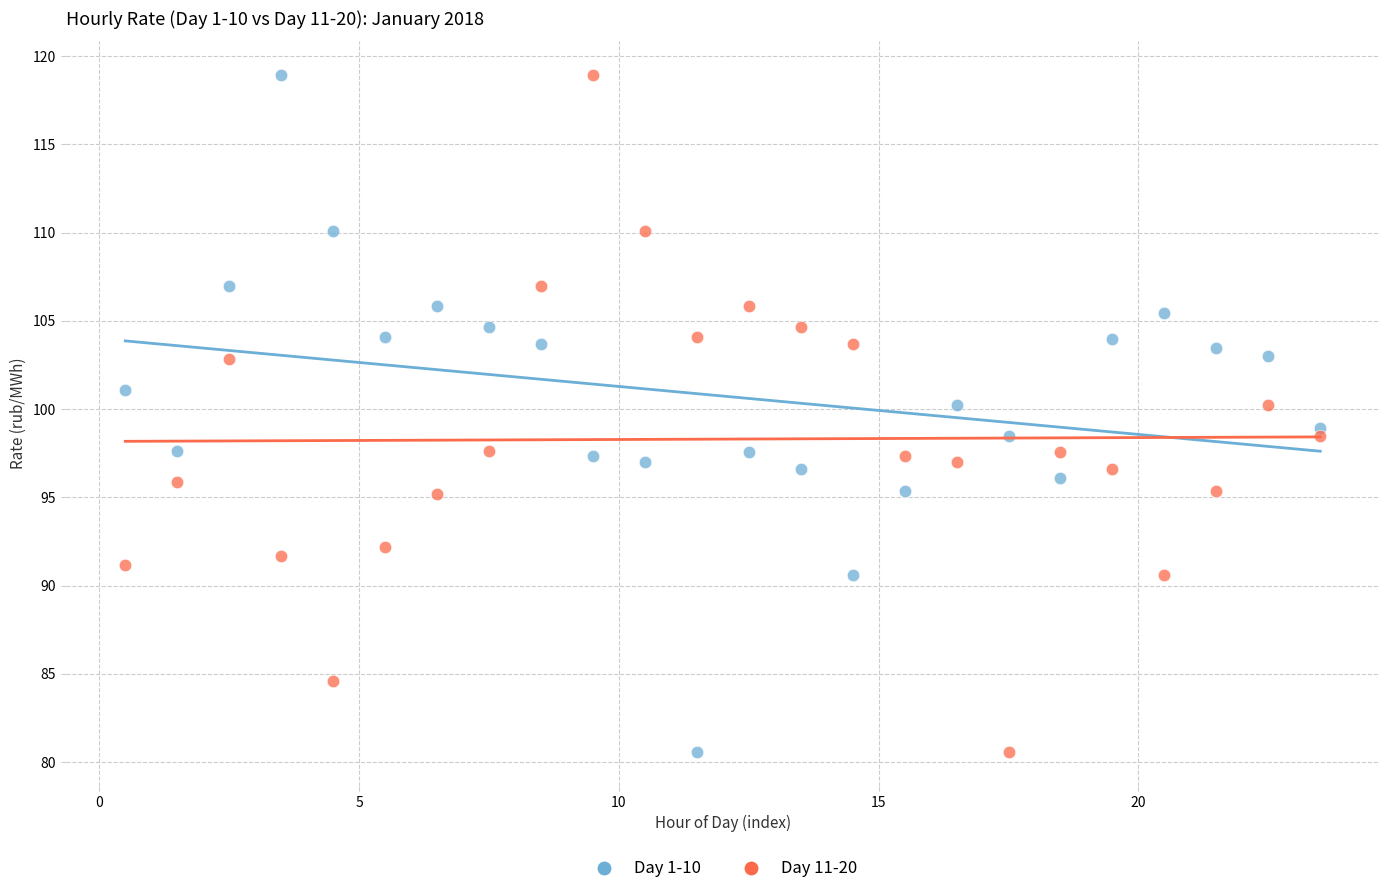

What is the X range (max minus min) for the scatter plot?

23.0